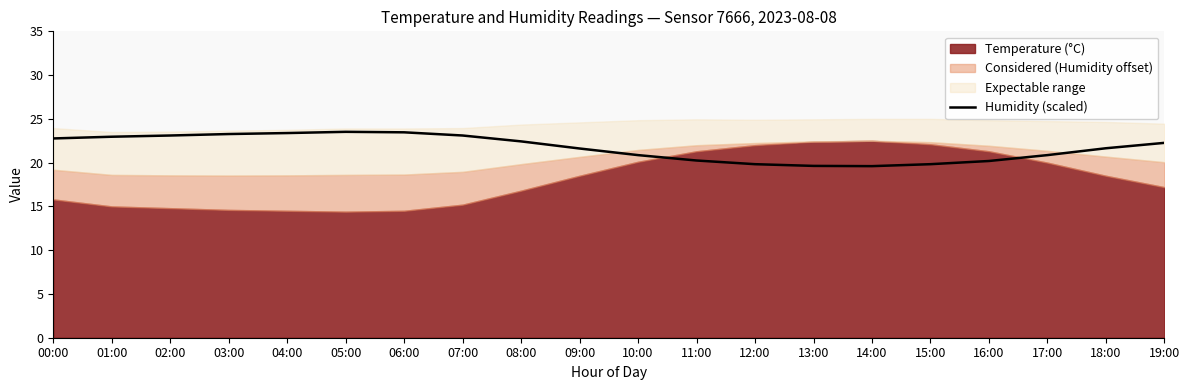

True or false: Humidity (scaled) has a value of 5.6 at 09:00.

False